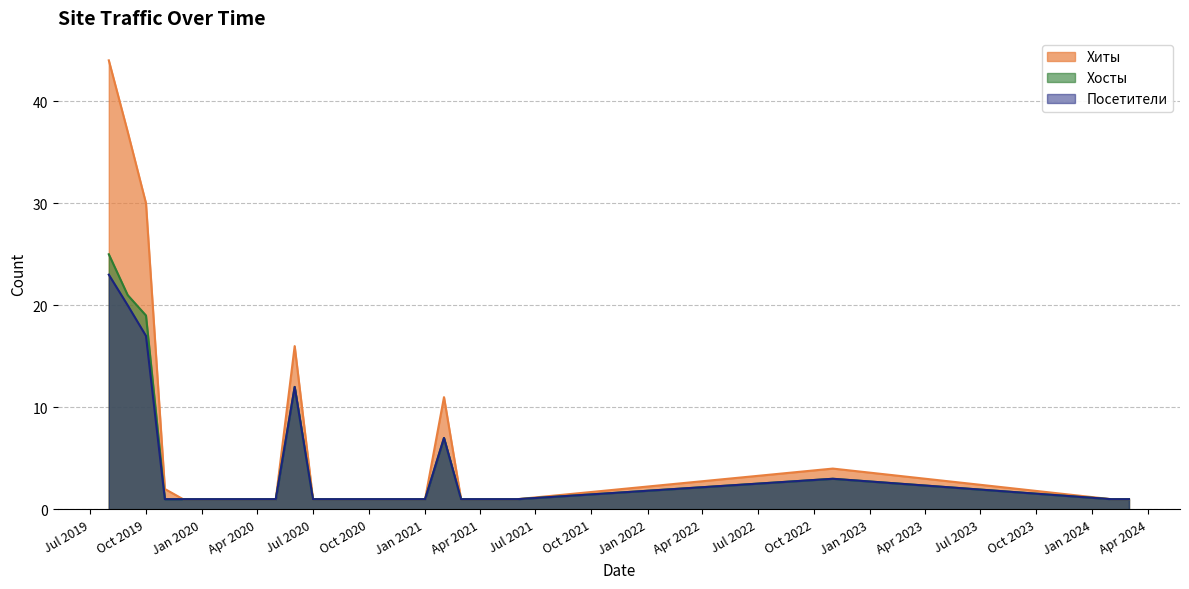

Is the value of Хиты at 2021-05 greater than the value of Посетители at 2021-03?

No